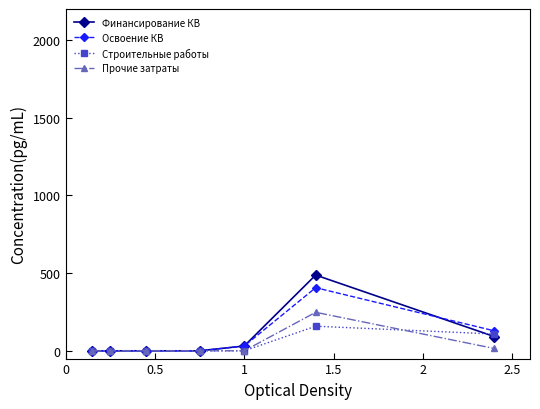

How many values in the Прочие затраты series exceed 0?

3